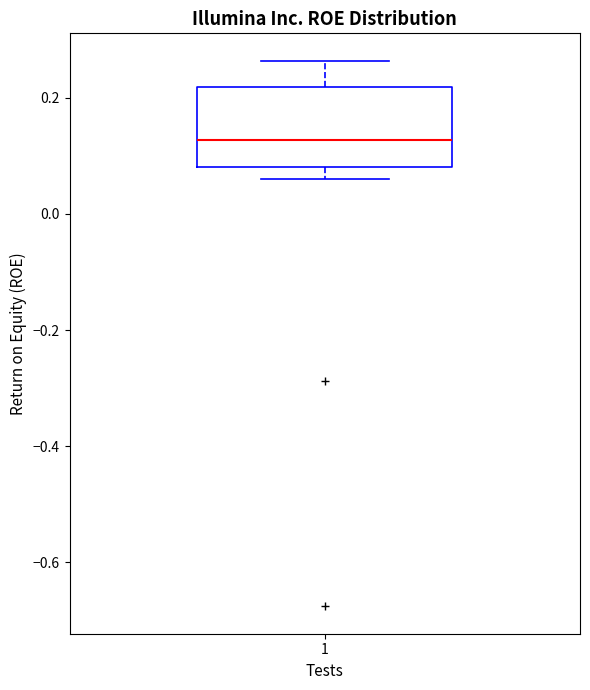

Transcribe this box plot: give where the median line is, the range the box spans, and where the two whiskers end, as read against the y-axis. The values are not printed on the chart, so give them approximately, as read against the axis.

median 0.12, box 0.08 to 0.22, whiskers 0.06 to 0.26